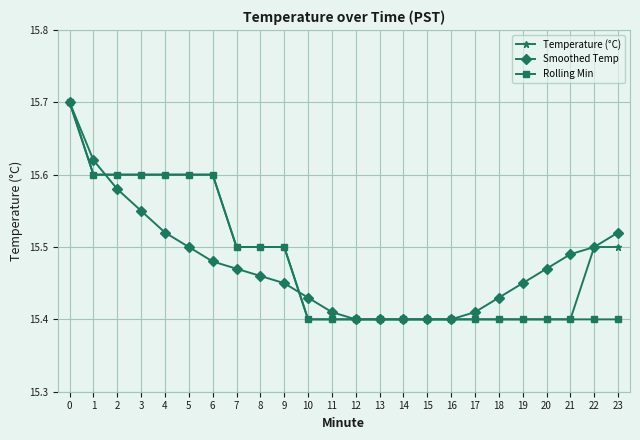

Is this an area chart (filled region under the line)?

No